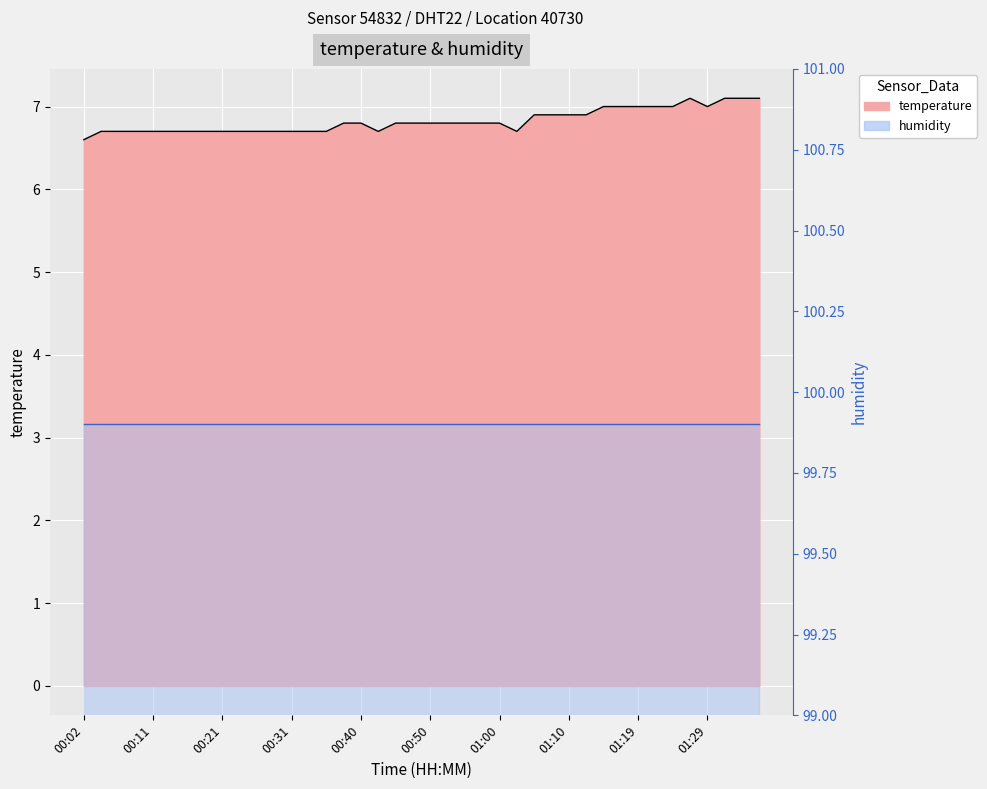

The value at 00:53 is 6.8. True or false?

True